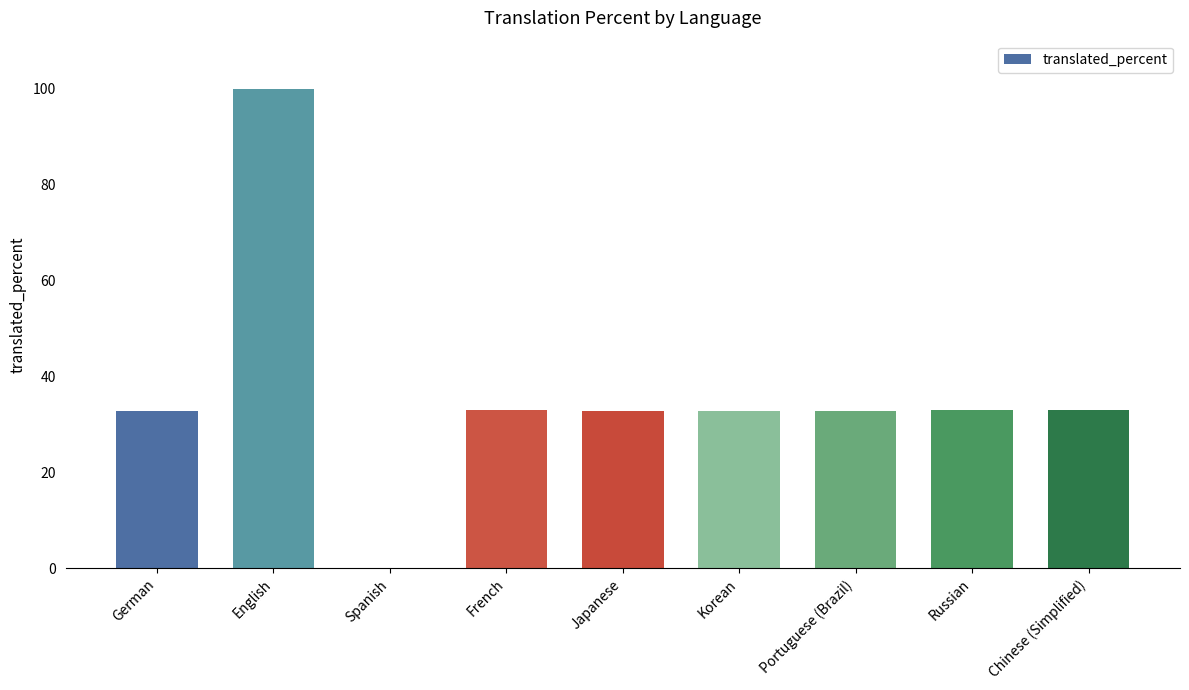

The chart shows a value of 33.1 at Russian. True or false?

True